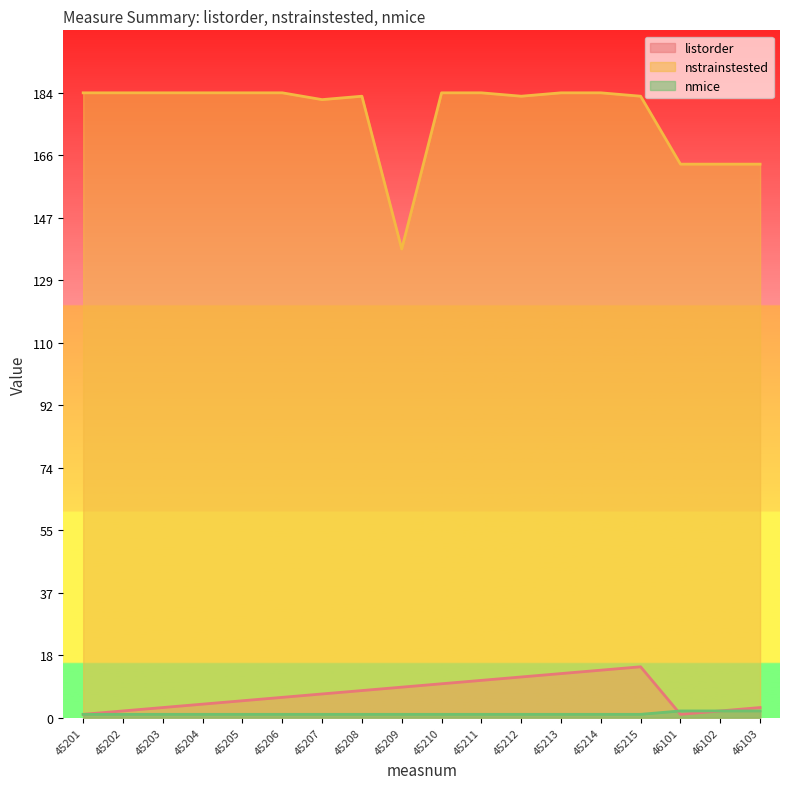

True or false: listorder and nstrainstested cross at least once.

False